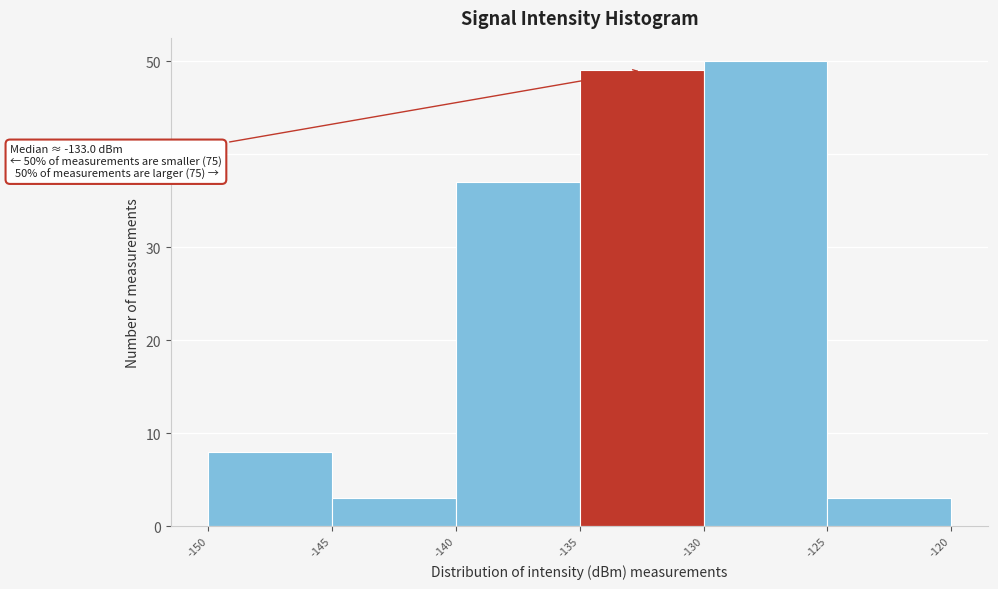

Over which range of the x-axis is the bar tallest?

-130 to -125